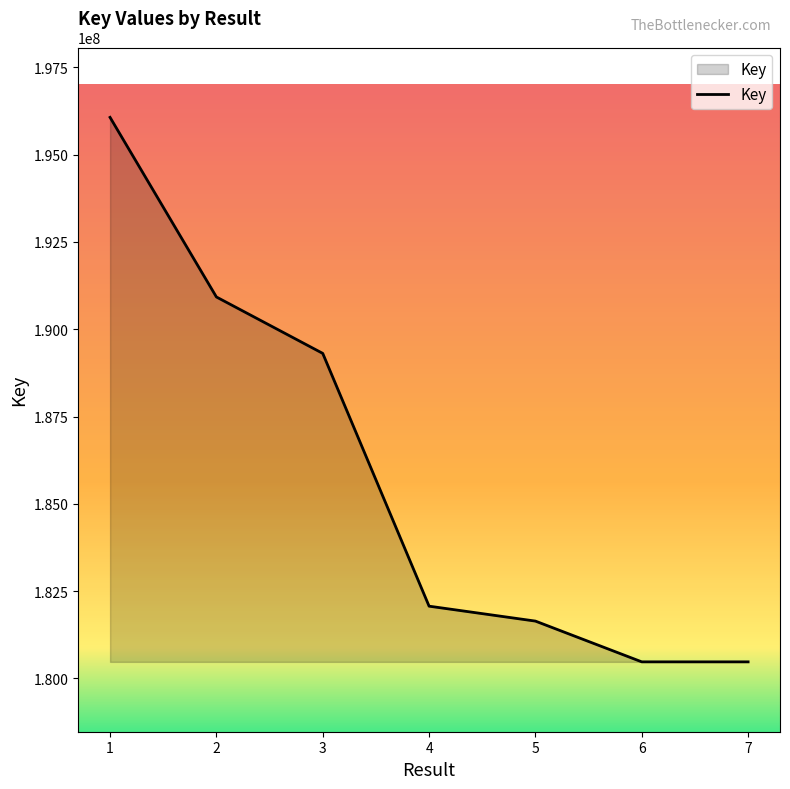

True or false: the data has more than 2 interior local peaks.

False